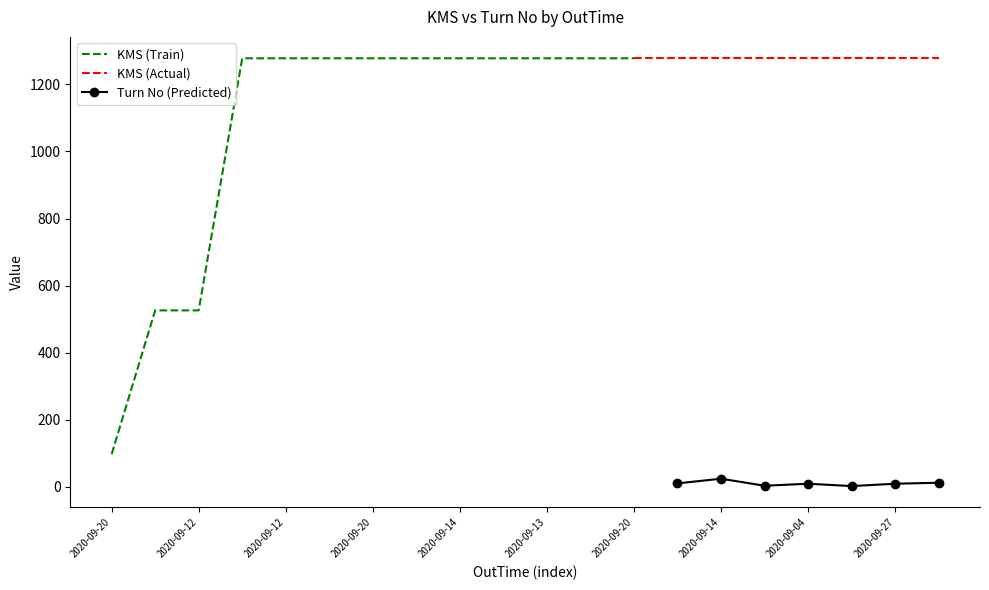

Is this an area chart (filled region under the line)?

No